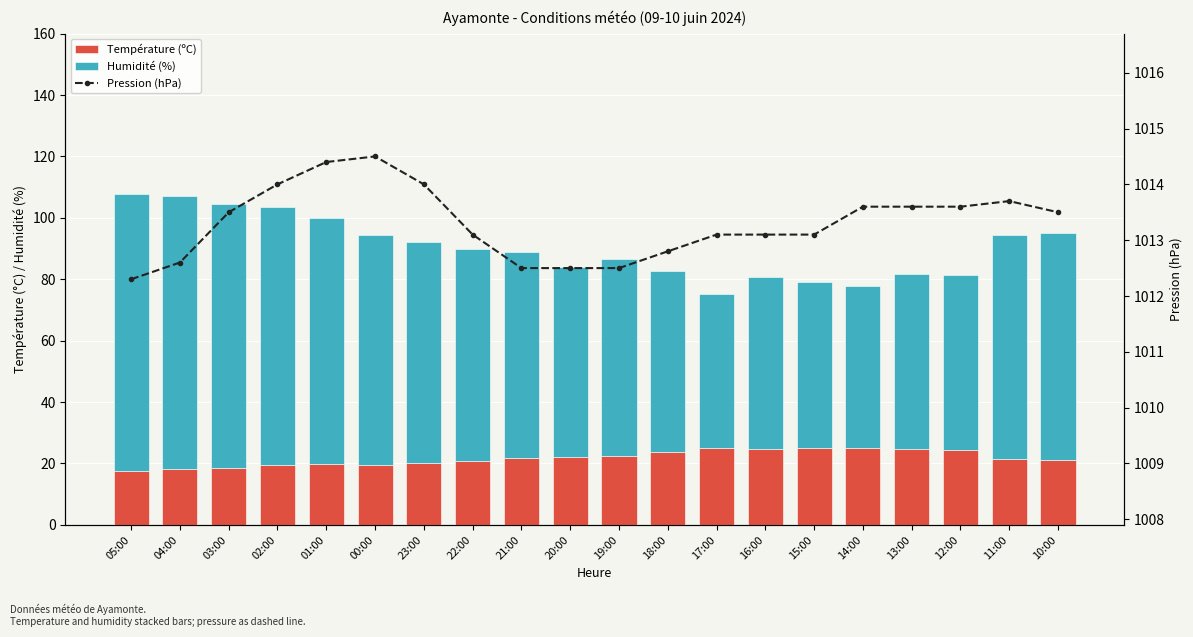

At which label does Pression (hPa) reach its minimum?

05:00